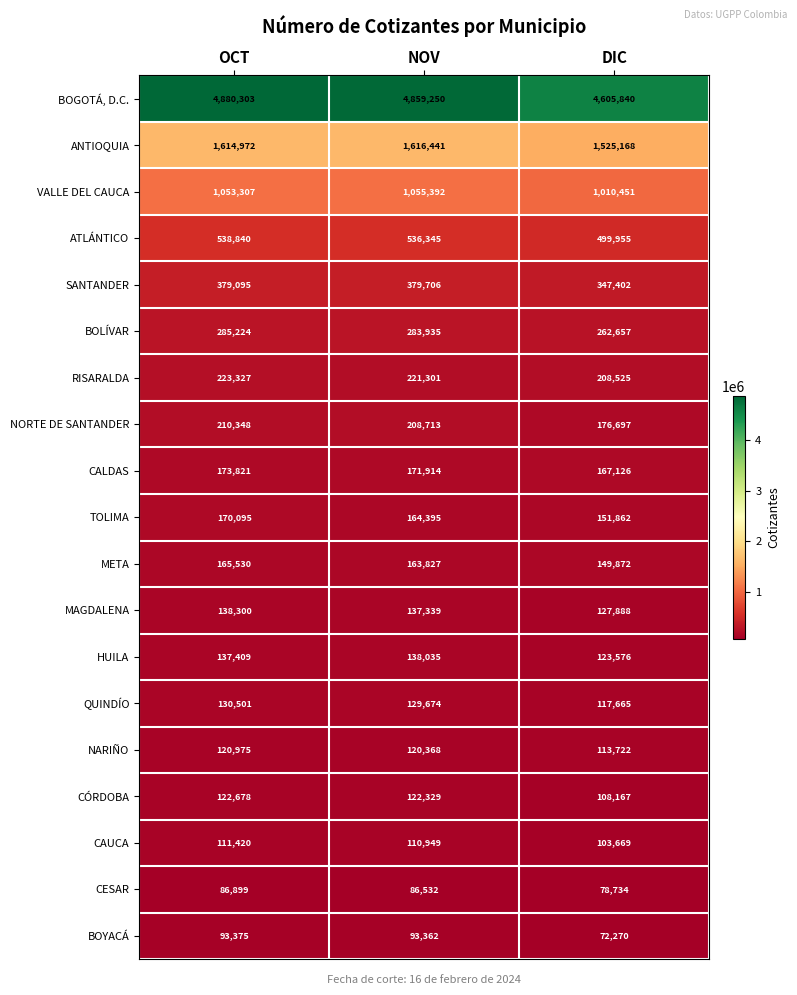

Is it true that MAGDALENA equals 45732 at OCT?

False